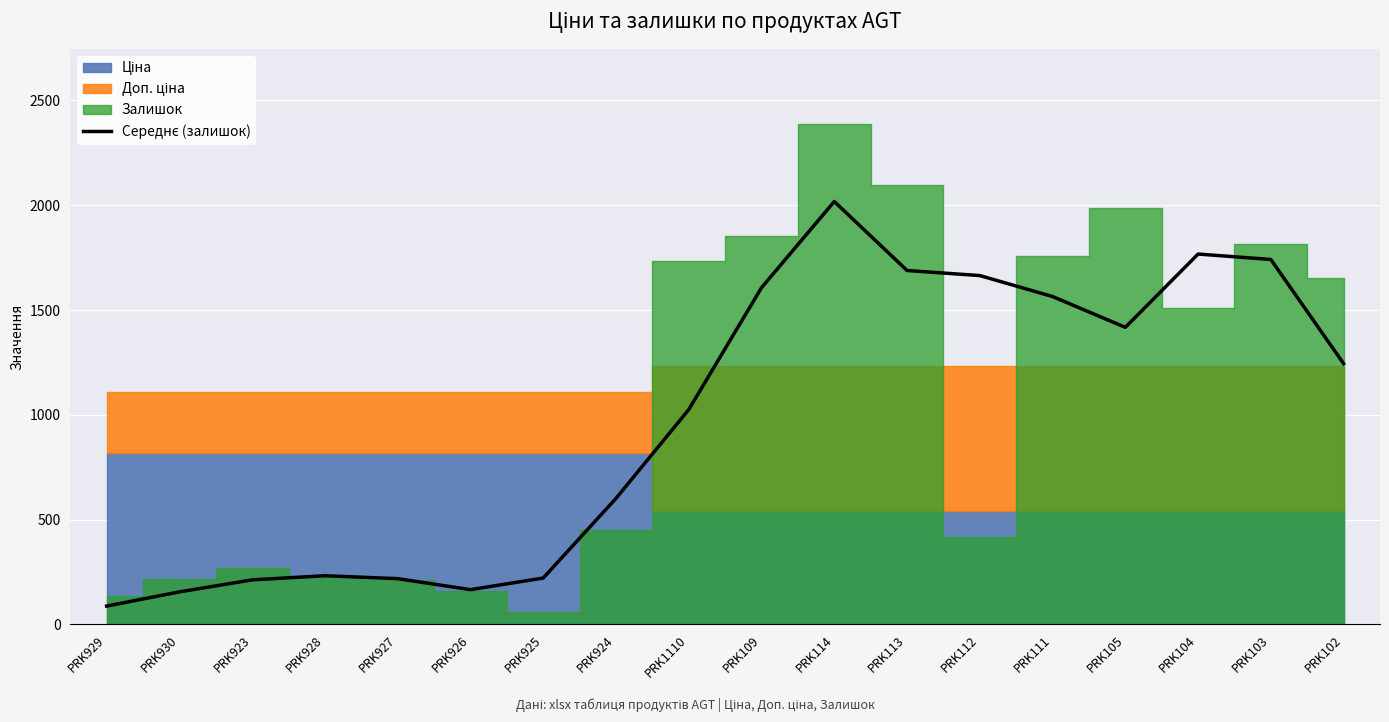

What is the difference between the maximum and minimum values?

1930.5